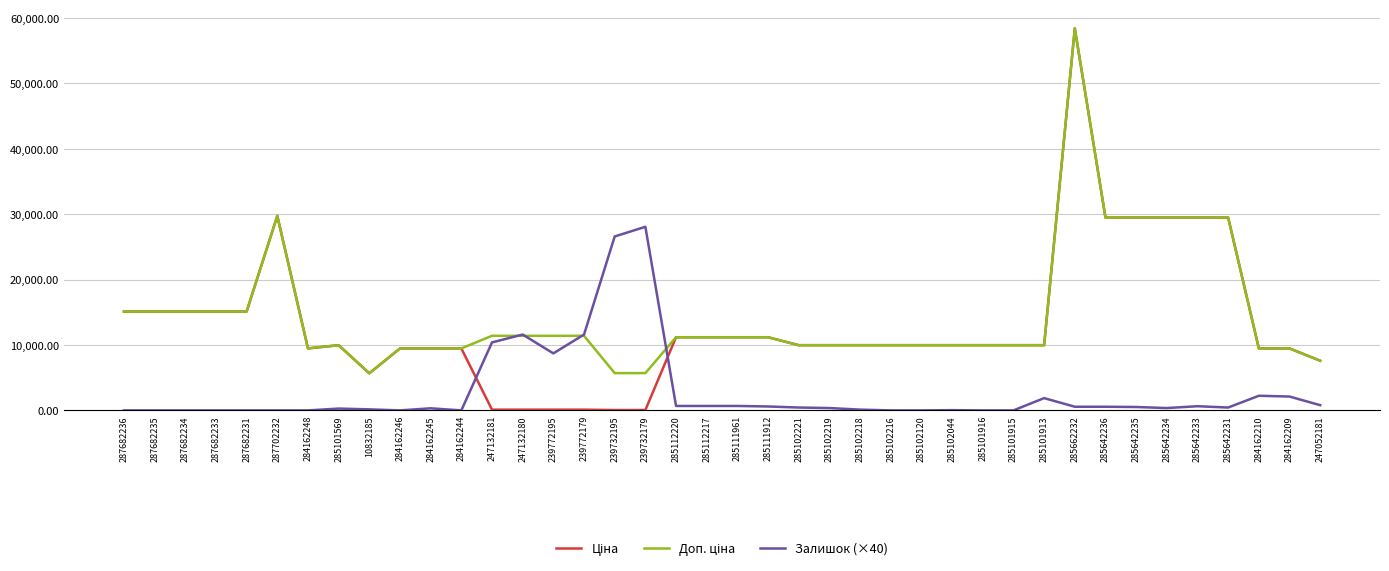

What is the difference between the highest and lowest values at 284162209?

7360.1